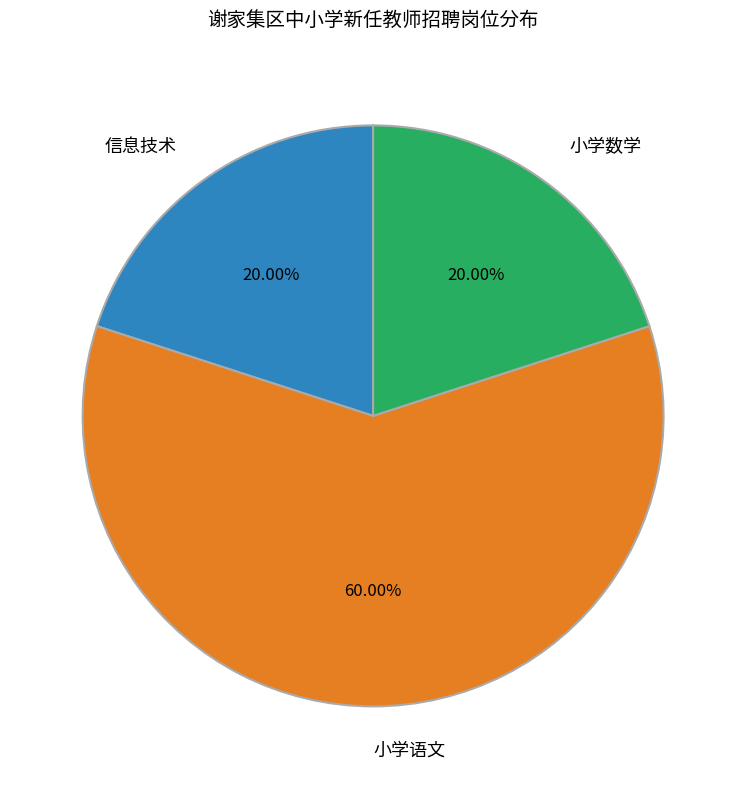

Approximately how many times larger is the value at 小学语文 compared to 小学数学?

3.0